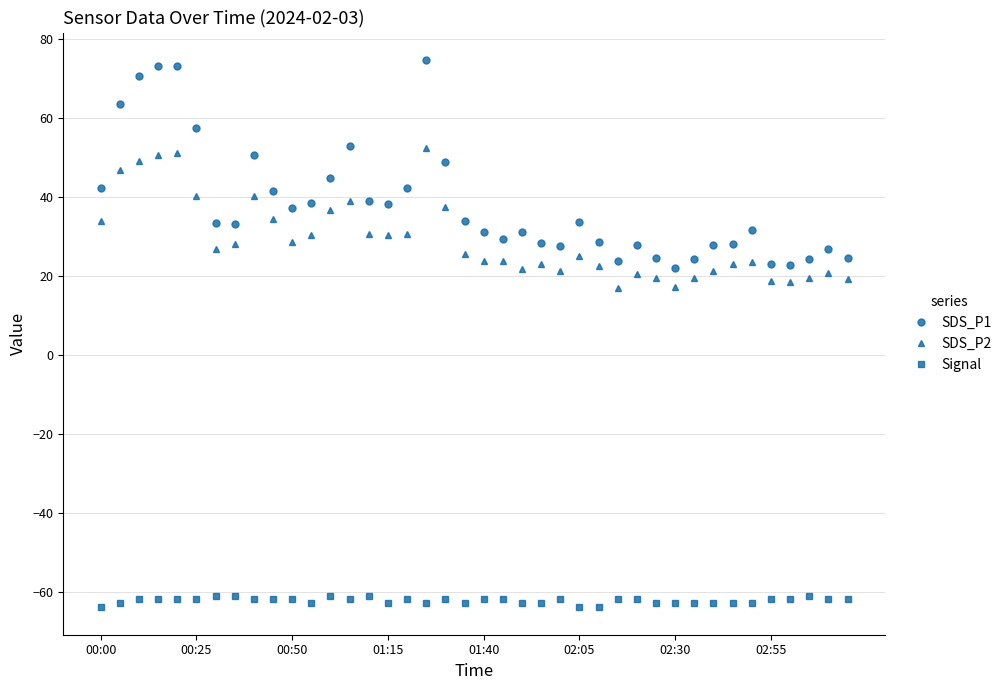

What is the difference between the maximum and minimum values in the Signal series?

3.0